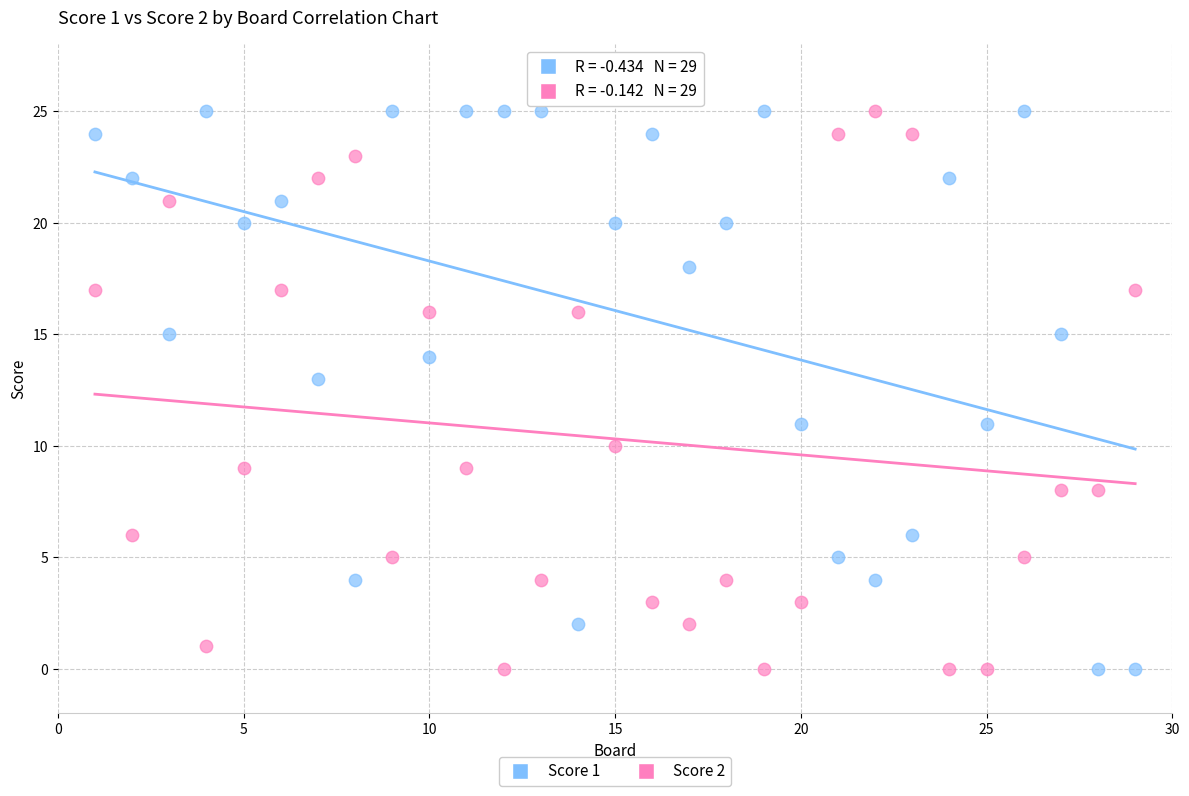

Across all data points, what is the range of Y values (max minus min)?

25